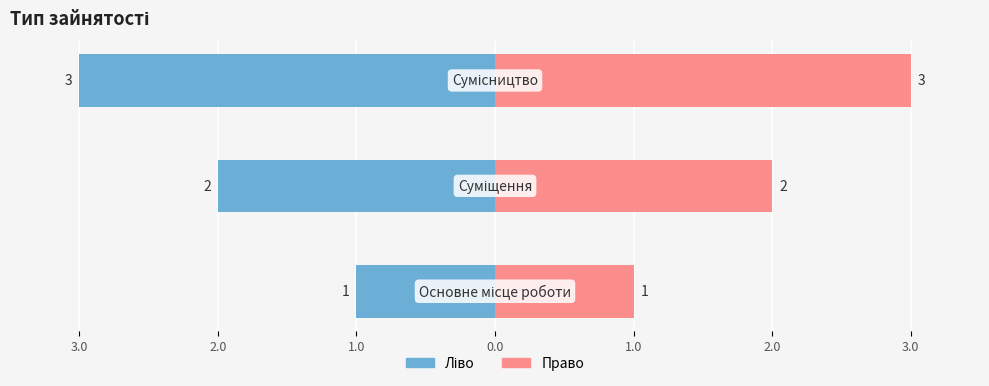

What is the sum of the Ідентифікатор (право) values at 3.0 and 2.0?

5